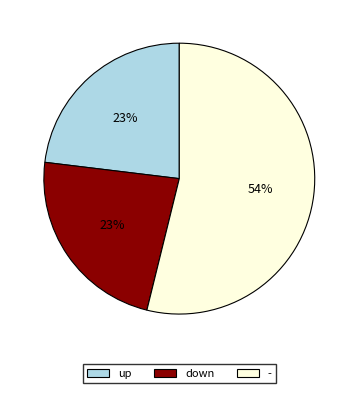

Approximately how many times larger is the value at - compared to down?

2.3